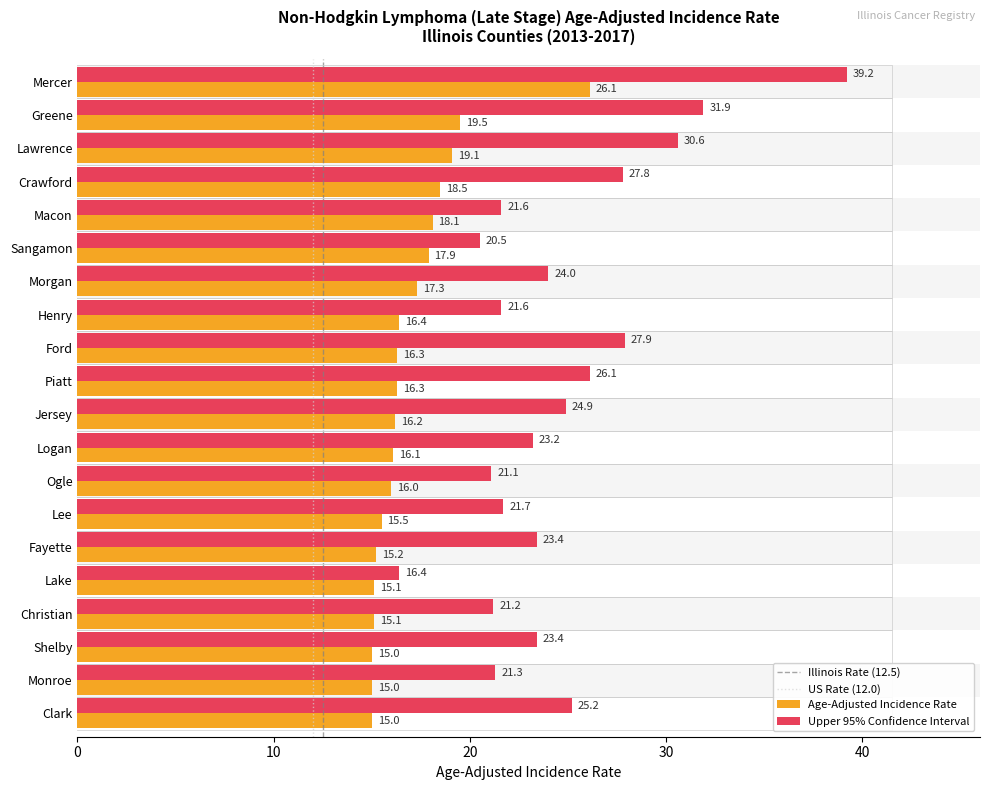

The Upper 95% Confidence Interval series shows 41.0 at Crawford. True or false?

False